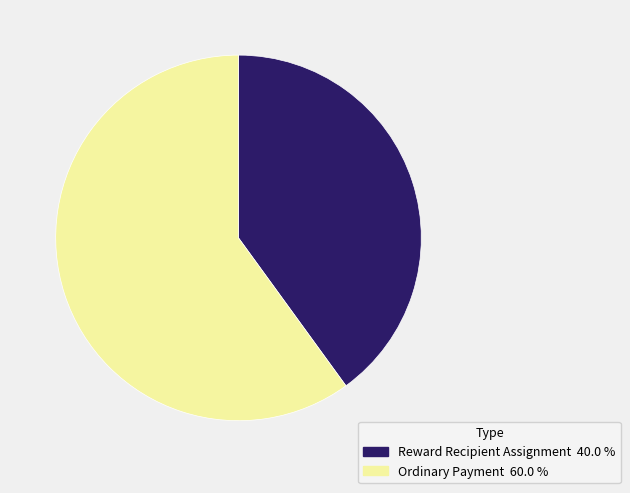

The Reward Recipient Assignment slice represents 53% of the pie. True or false?

False